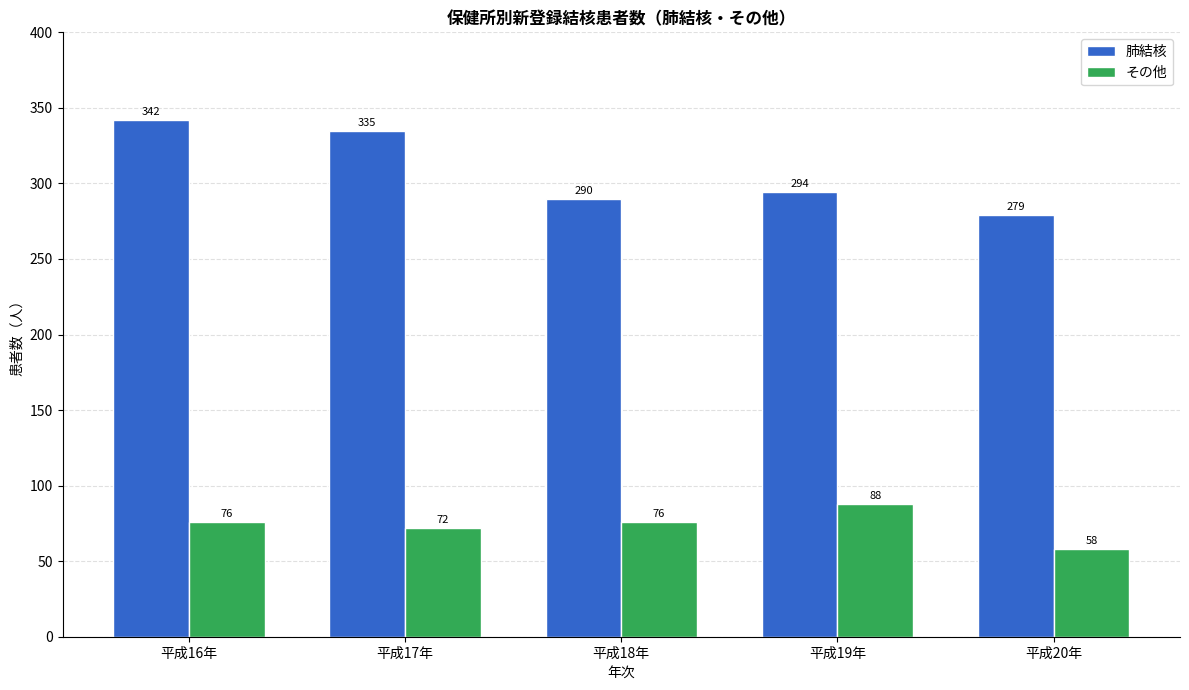

At 平成18年, list the series in order from largest to smallest.

肺結核, その他